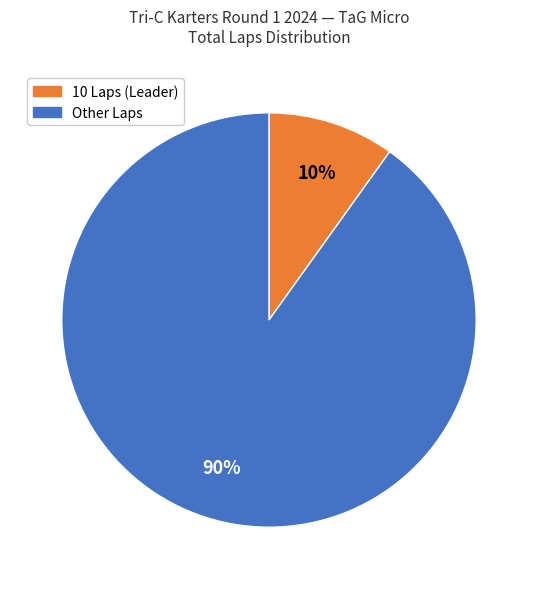

Does any single category account for the majority?

Yes